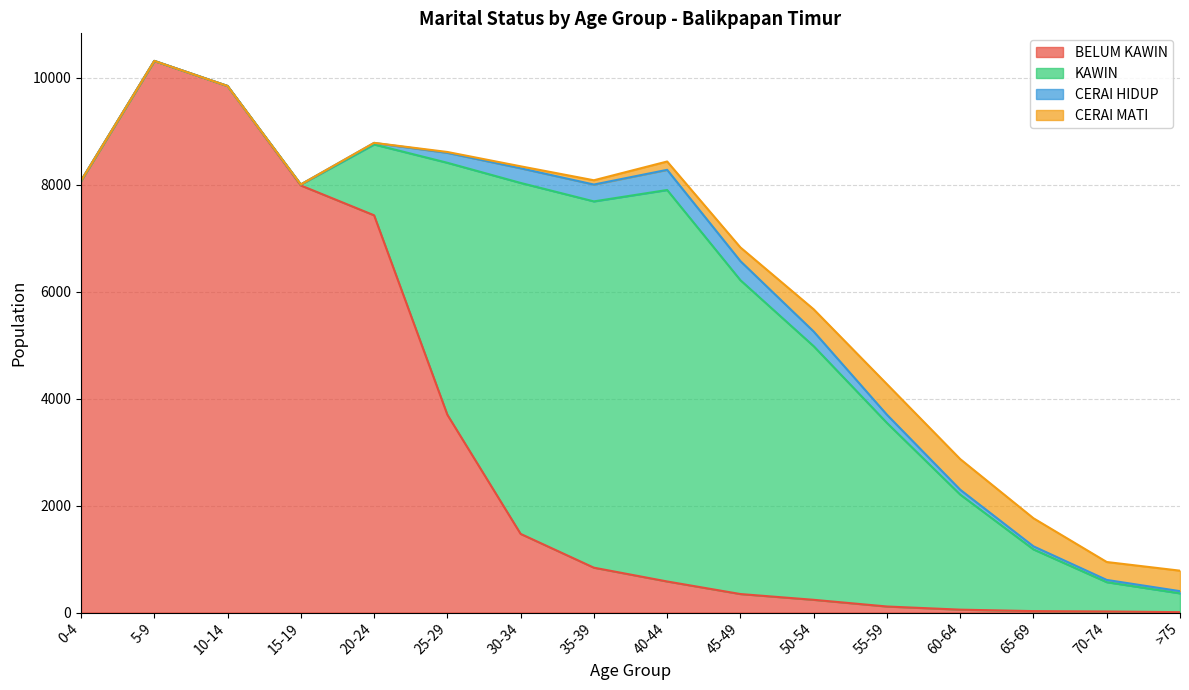

What is the maximum value for CERAI MATI?

573